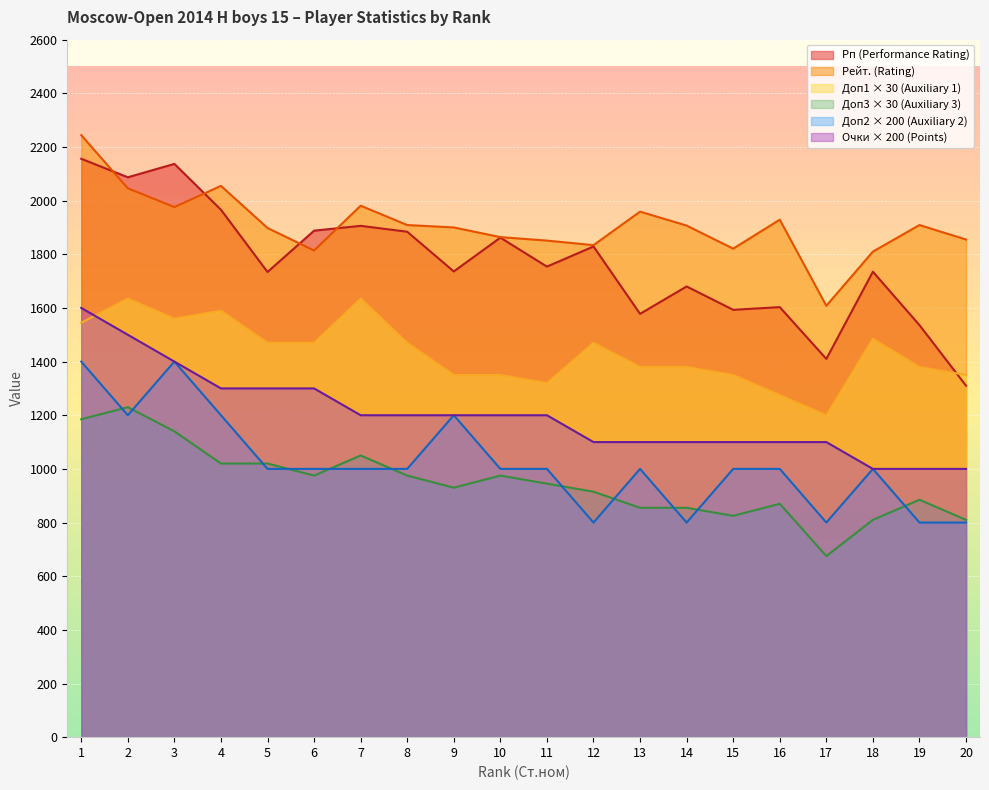

How many interior local valleys does the Доп1 (Auxiliary 1) series have?

3